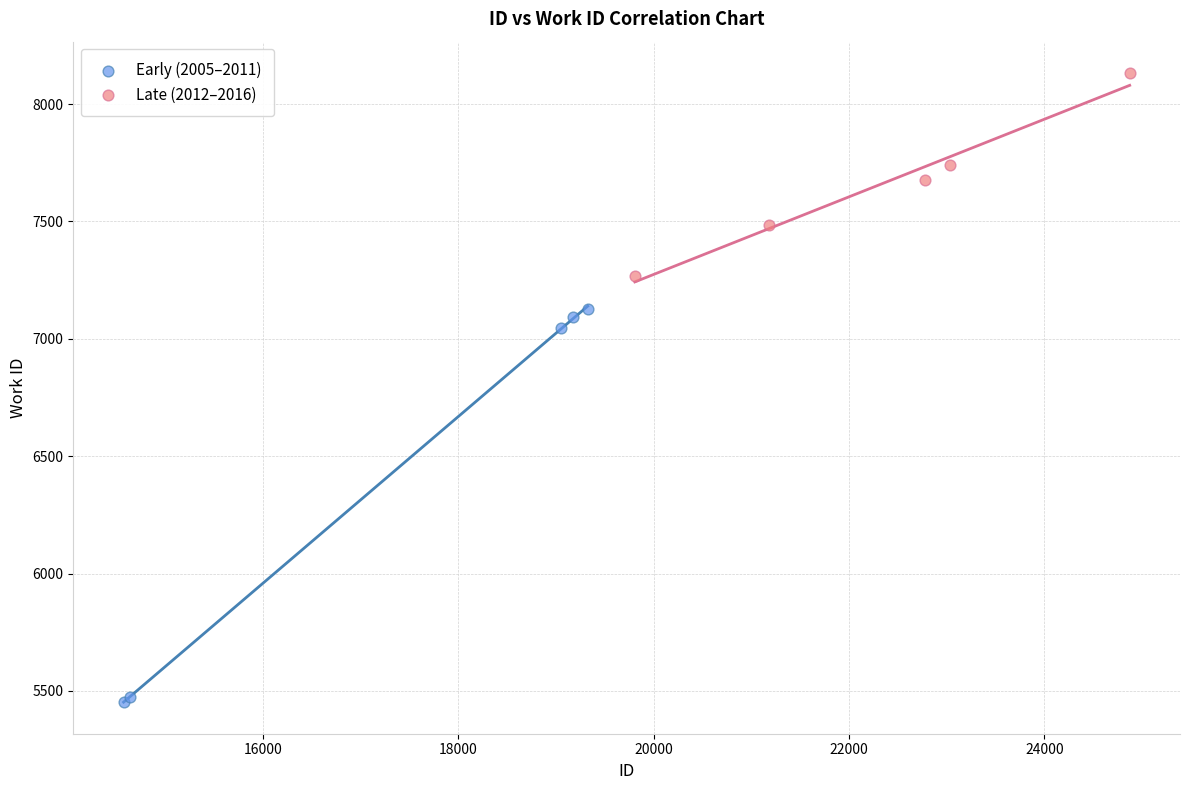

Which series reaches the minimum Y coordinate?

Early (2005–2011)